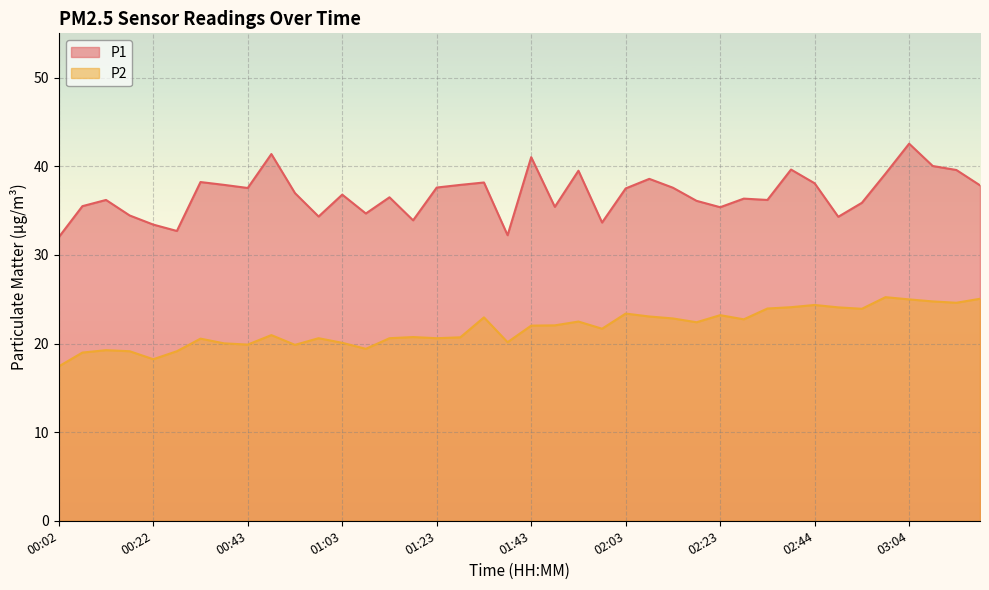

How many interior local peaks does the P1 series have?

12